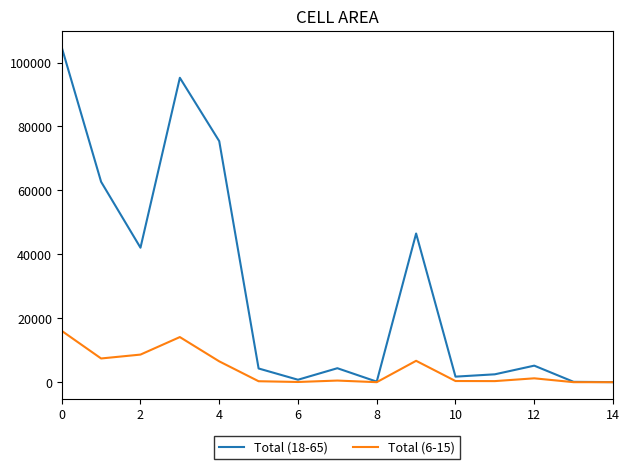

What is the greatest value displayed?

104778